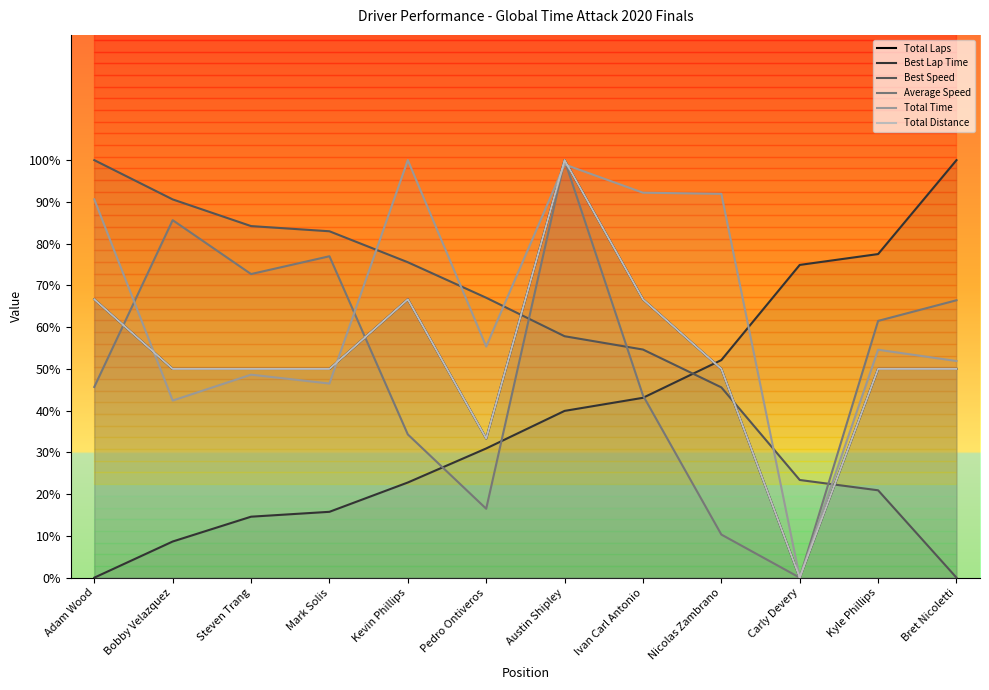

At which category does Total Distance reach its first local valley?

Pedro Ontiveros